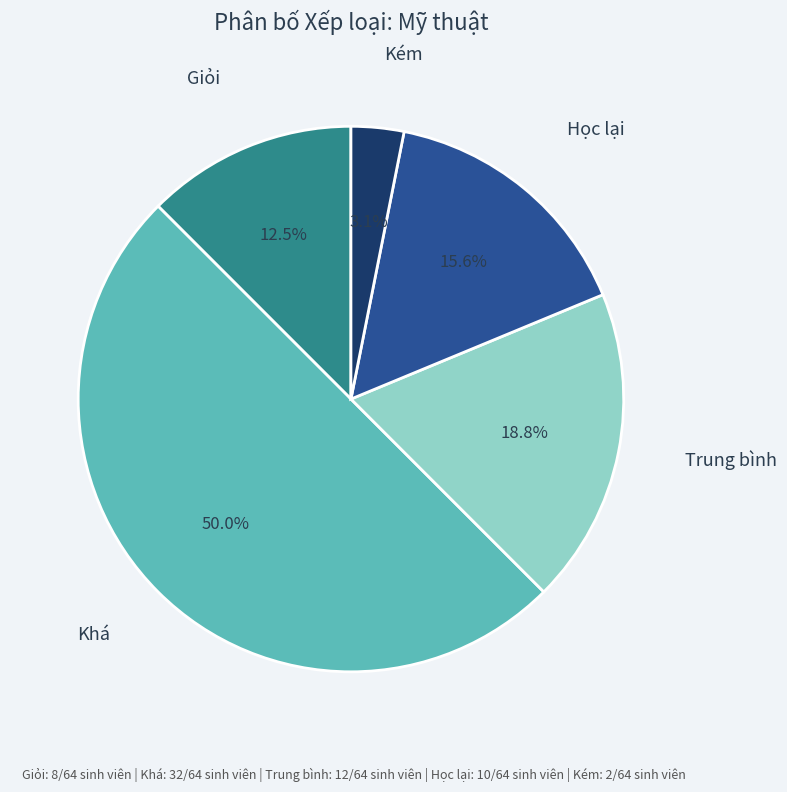

Does Trung bình represent more than half of the total?

No